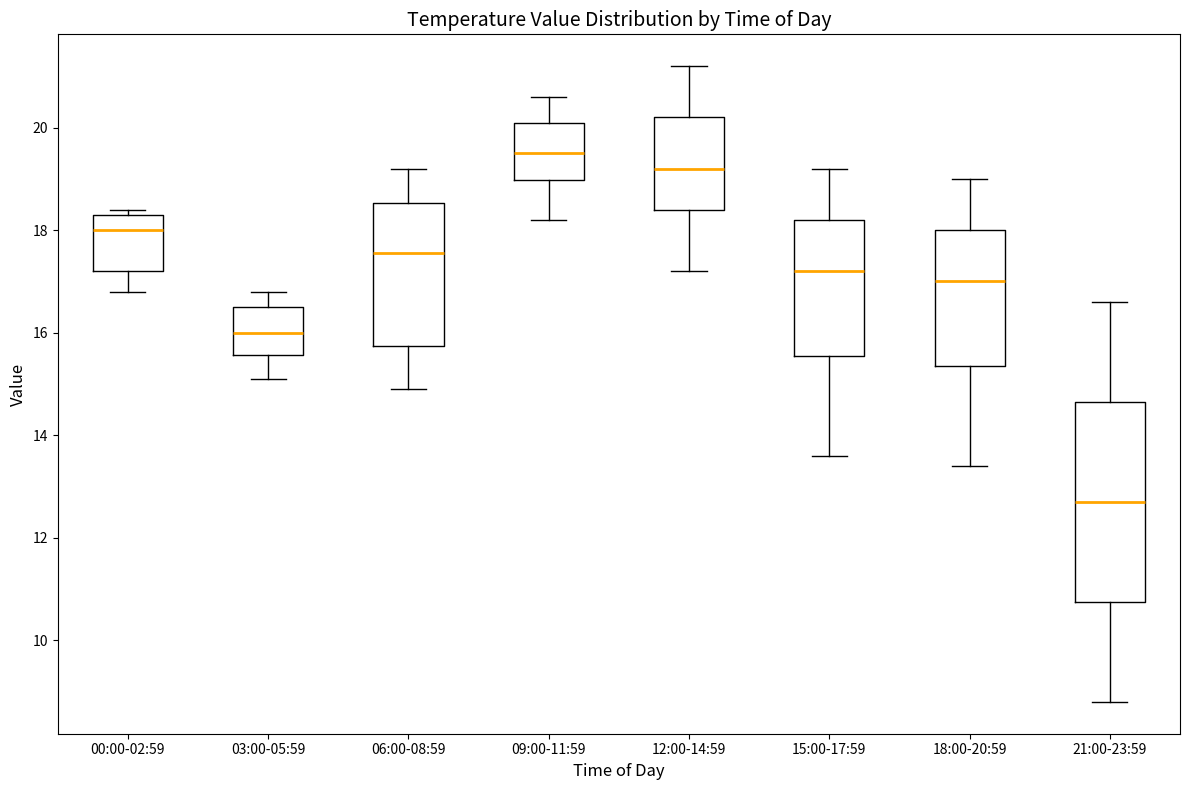

Where does the upper whisker of the box for 18:00-20:59 end on the y-axis? The values are not printed on the chart, so give them approximately, as read against the axis.

19.0